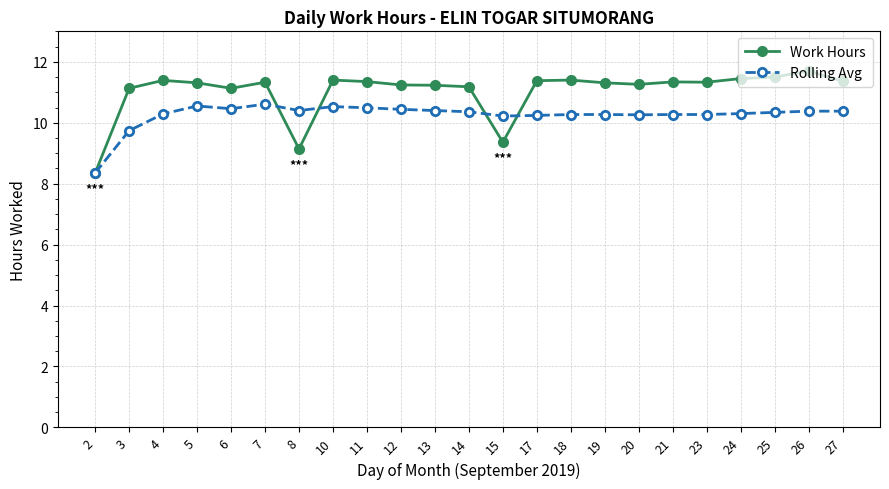

Is the value of Rolling Avg at 23 greater than the value of Work Hours at 5?

No